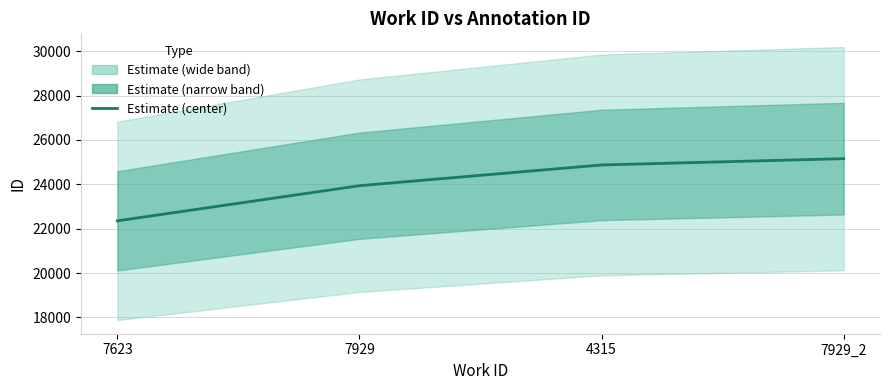

At which label does the data first exceed 24871?

7929_2